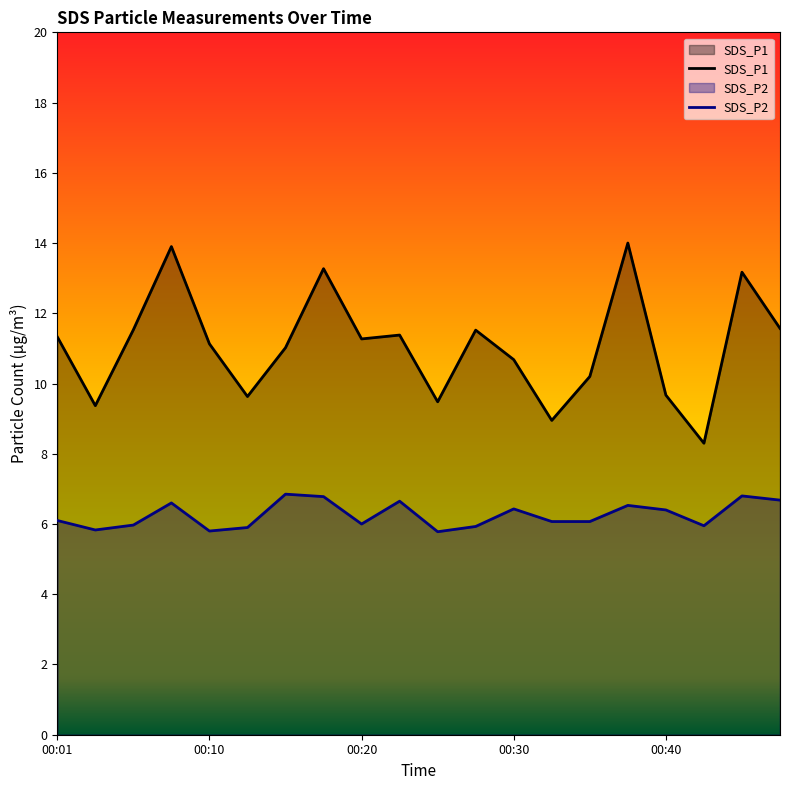

Reading left to right, transcribe all the data shown in this chart.

SDS_P1: 00:01=11.3	00:03=9.4	00:05=11.5	00:08=13.9	00:10=11.1	00:13=9.6	00:15=11.0	00:18=13.3	00:20=11.3	00:22=11.4	00:25=9.5	00:27=11.5	00:30=10.7	00:32=8.9	00:35=10.2	00:37=14.0	00:40=9.7	00:42=8.3	00:44=13.2	00:47=11.6
SDS_P2: 00:01=6.1	00:03=5.8	00:05=6.0	00:08=6.6	00:10=5.8	00:13=5.9	00:15=6.8	00:18=6.8	00:20=6.0	00:22=6.7	00:25=5.8	00:27=5.9	00:30=6.4	00:32=6.1	00:35=6.1	00:37=6.5	00:40=6.4	00:42=6.0	00:44=6.8	00:47=6.7